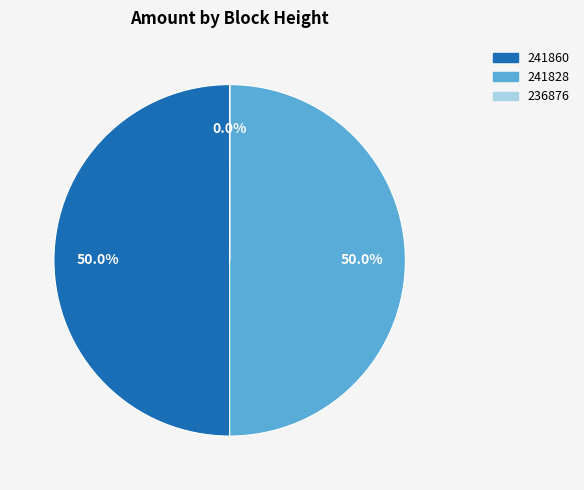

Approximately how many times larger is the value at 241828 compared to 241860?

1.0